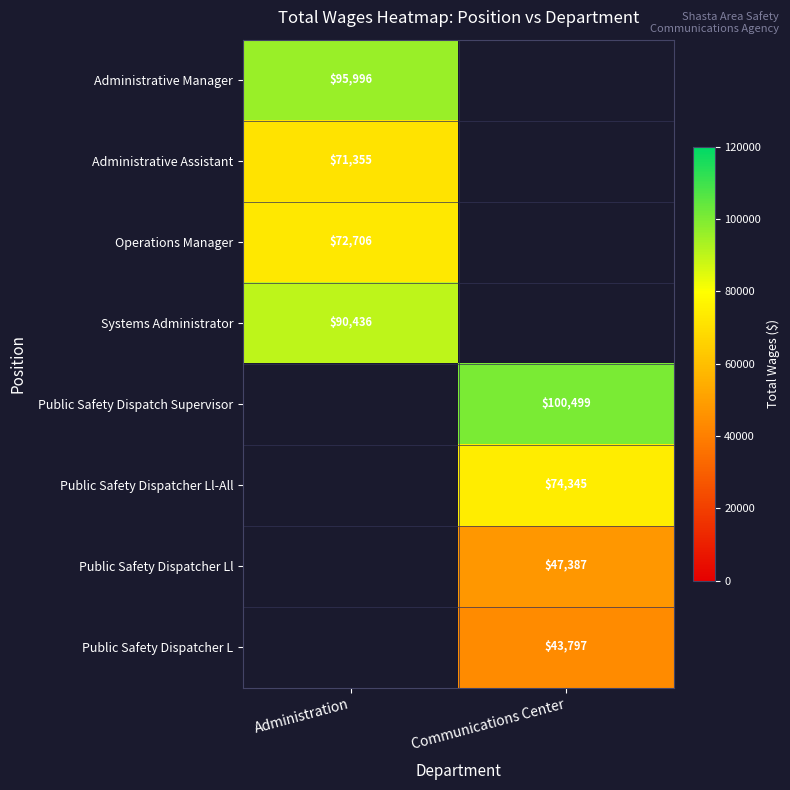

Is it true that Operations Manager equals 72706 at Administration?

True